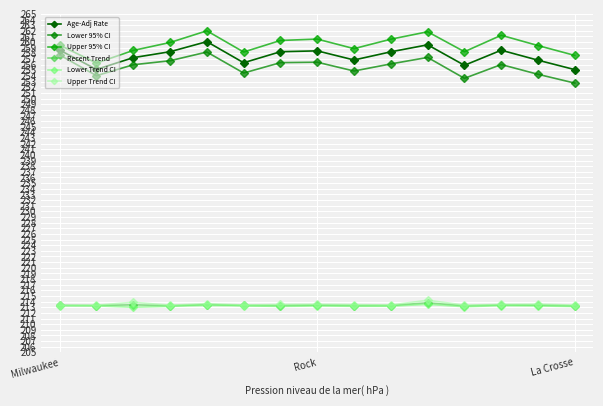

How many lines are shown in the chart?

6